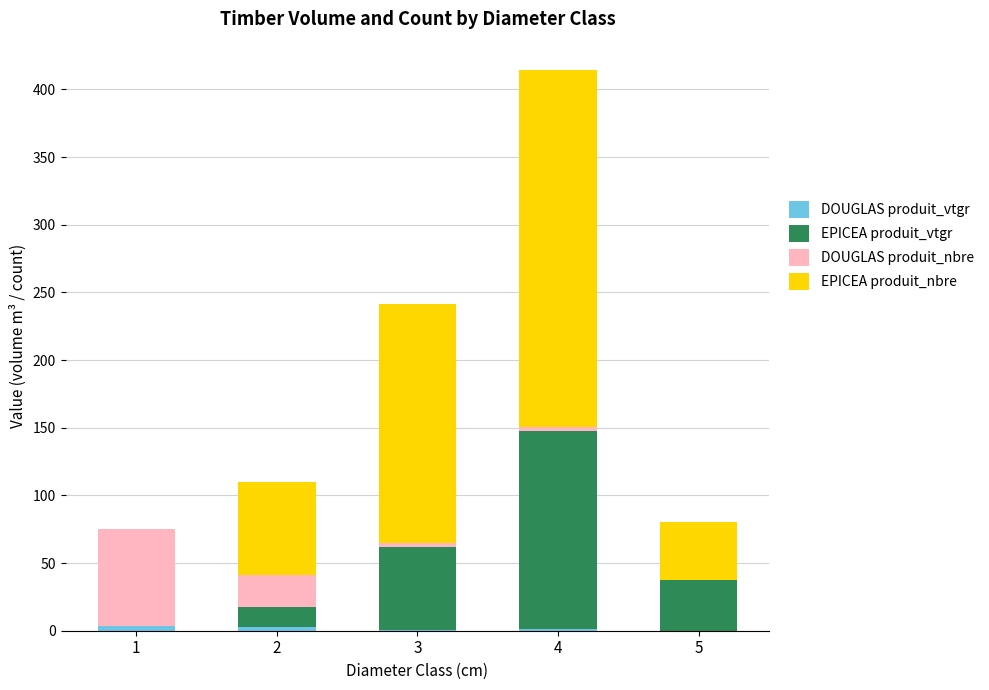

At which category is the sum across all series the highest?

4